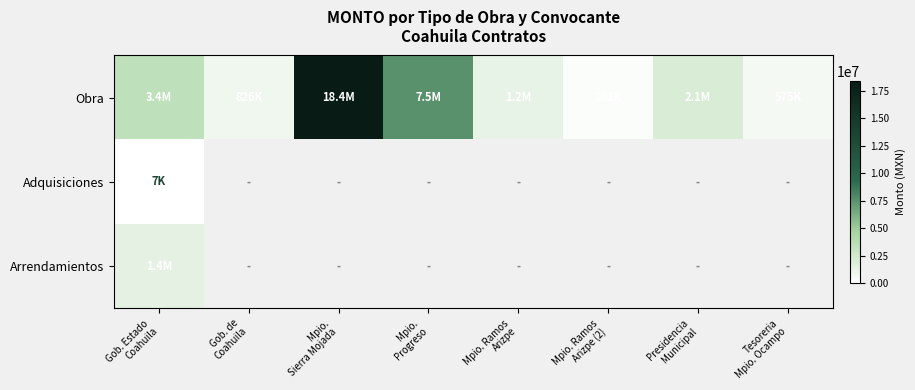

At which category is the sum across all series the highest?

Mpio.
Sierra Mojada